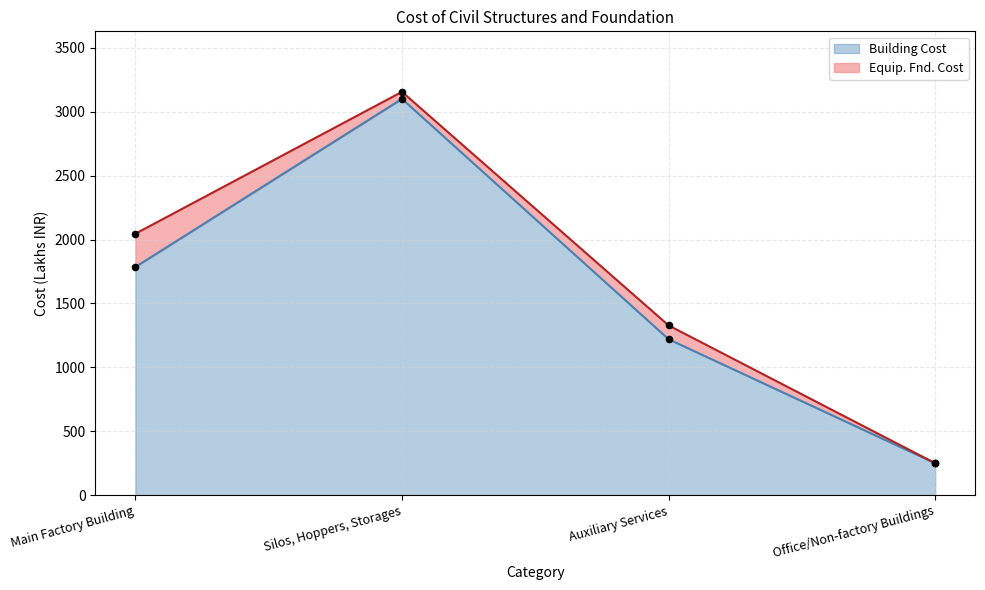

What is the change in value from Main Factory Building to Silos, Hoppers, Storages?

+1315